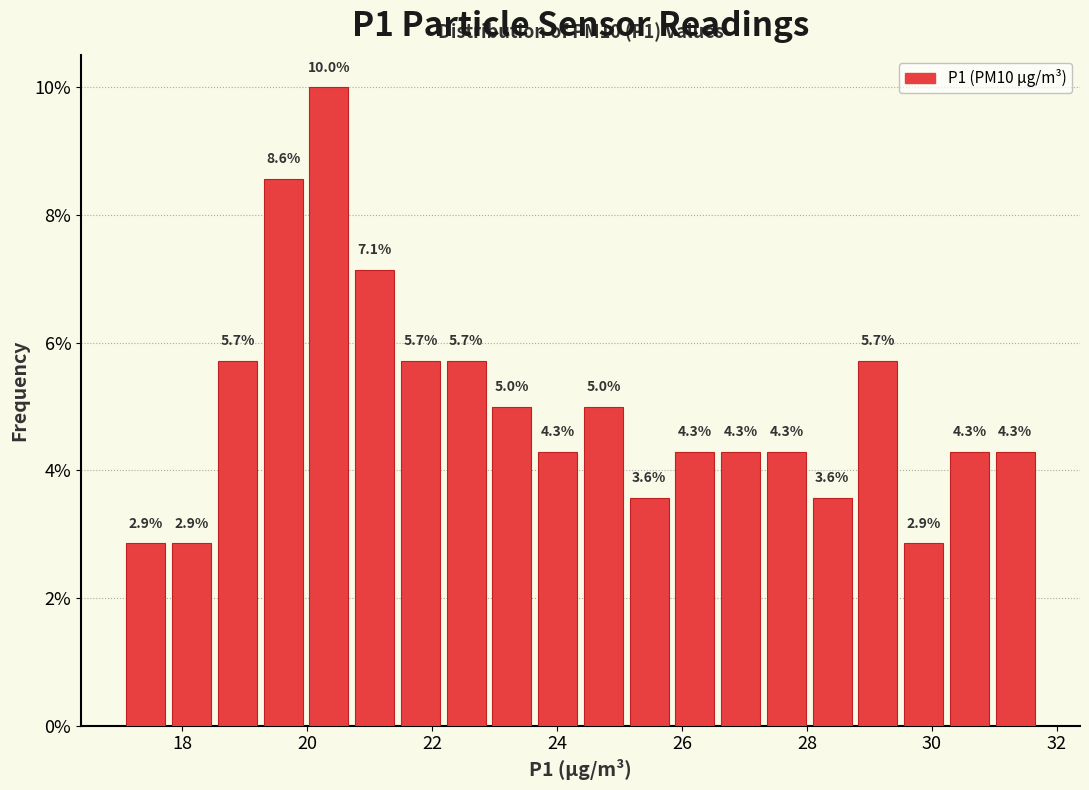

Read against the x-axis, roughly where is the centre of the tallest bar?

20.4